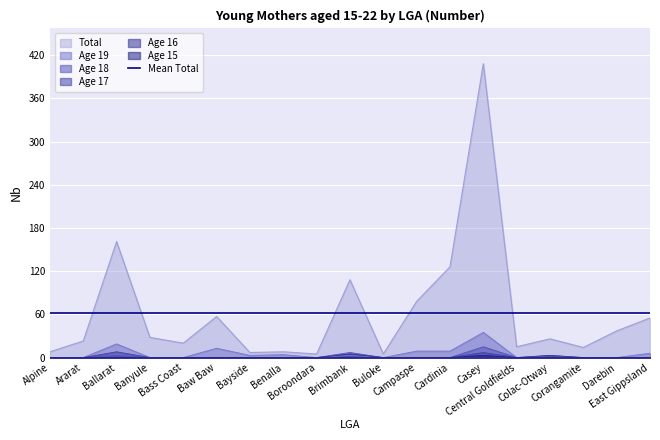

In Age 17, how many points are higher than both neighbors (excluding endpoints)?

2